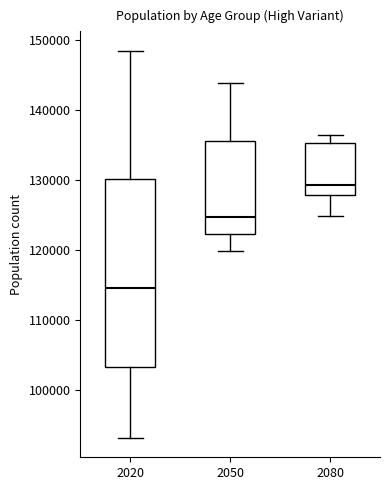

Where does the median line of the box at x = 2080 sit on the y-axis? The values are not printed on the chart, so give them approximately, as read against the axis.

129000